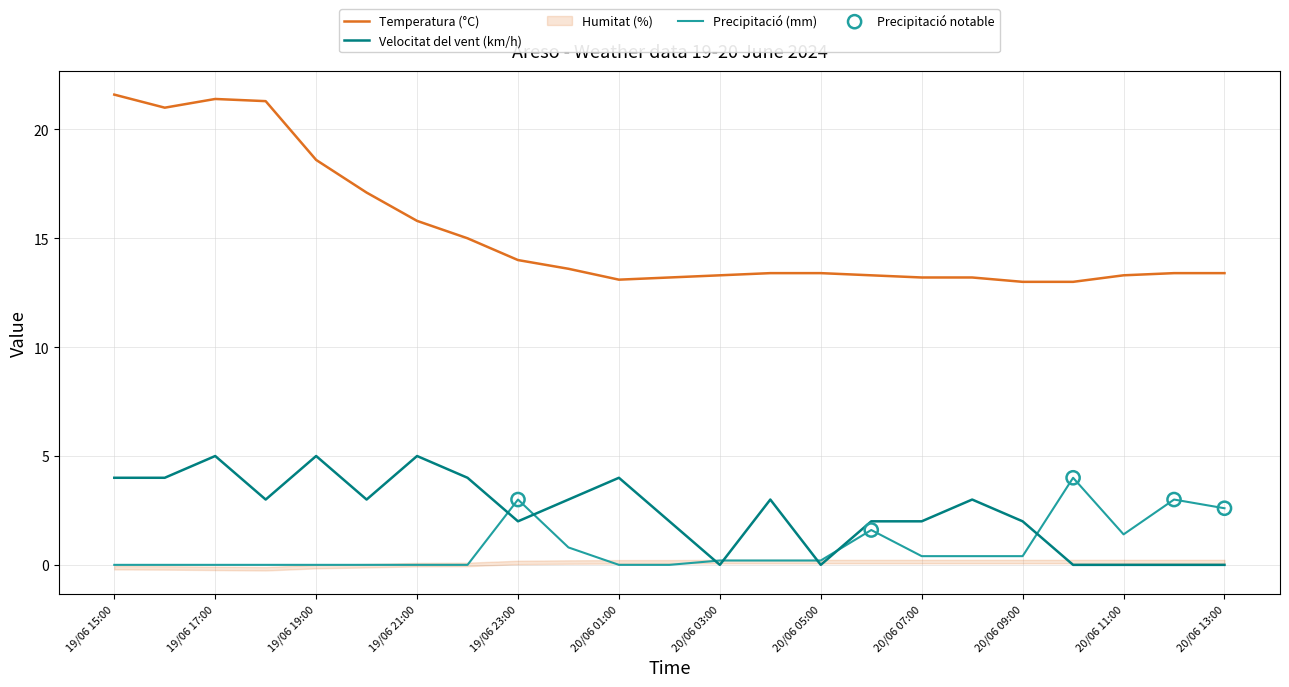

The Velocitat del vent (km/h) series shows 2.0 at 20/06 07:00. True or false?

True